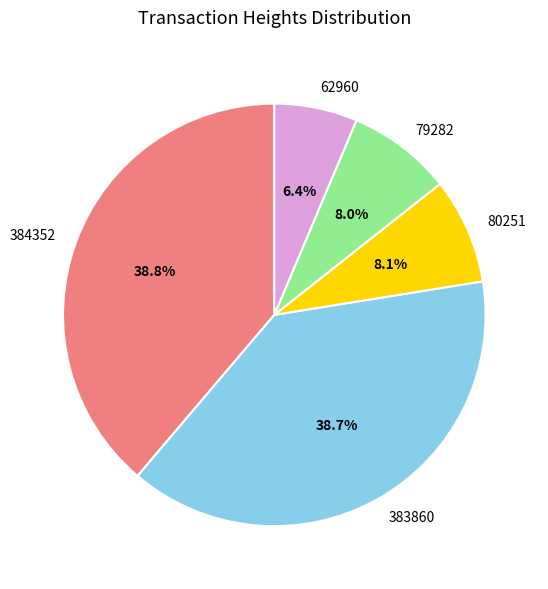

Count the number of slices in the pie.

5